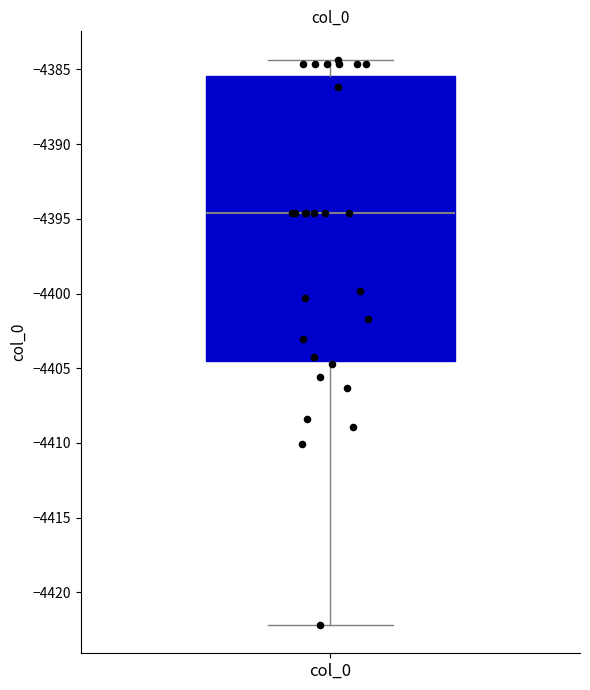

Where is the upper edge of the box for col_0 on the y-axis? The values are not printed on the chart, so give them approximately, as read against the axis.

-4385.5